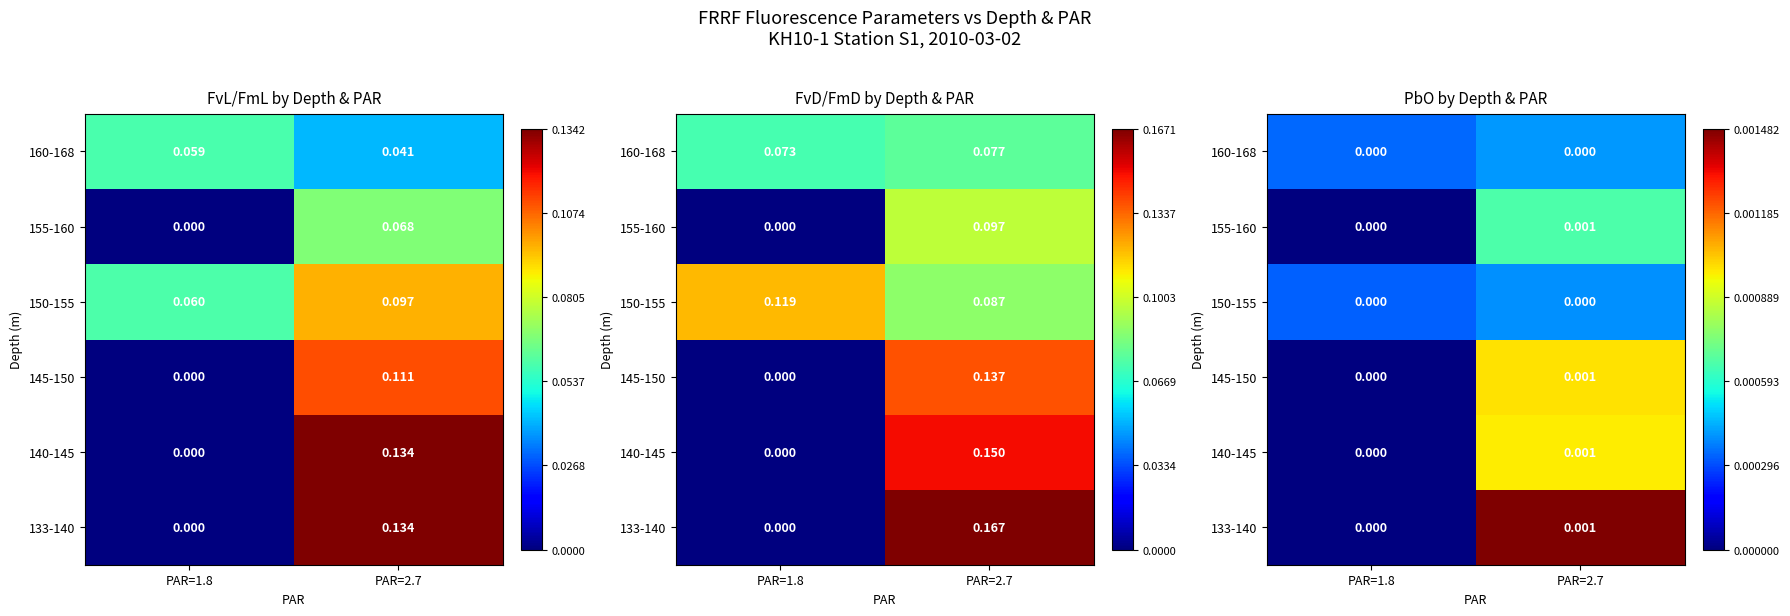

How many positive values does the 155-160 series have?

1